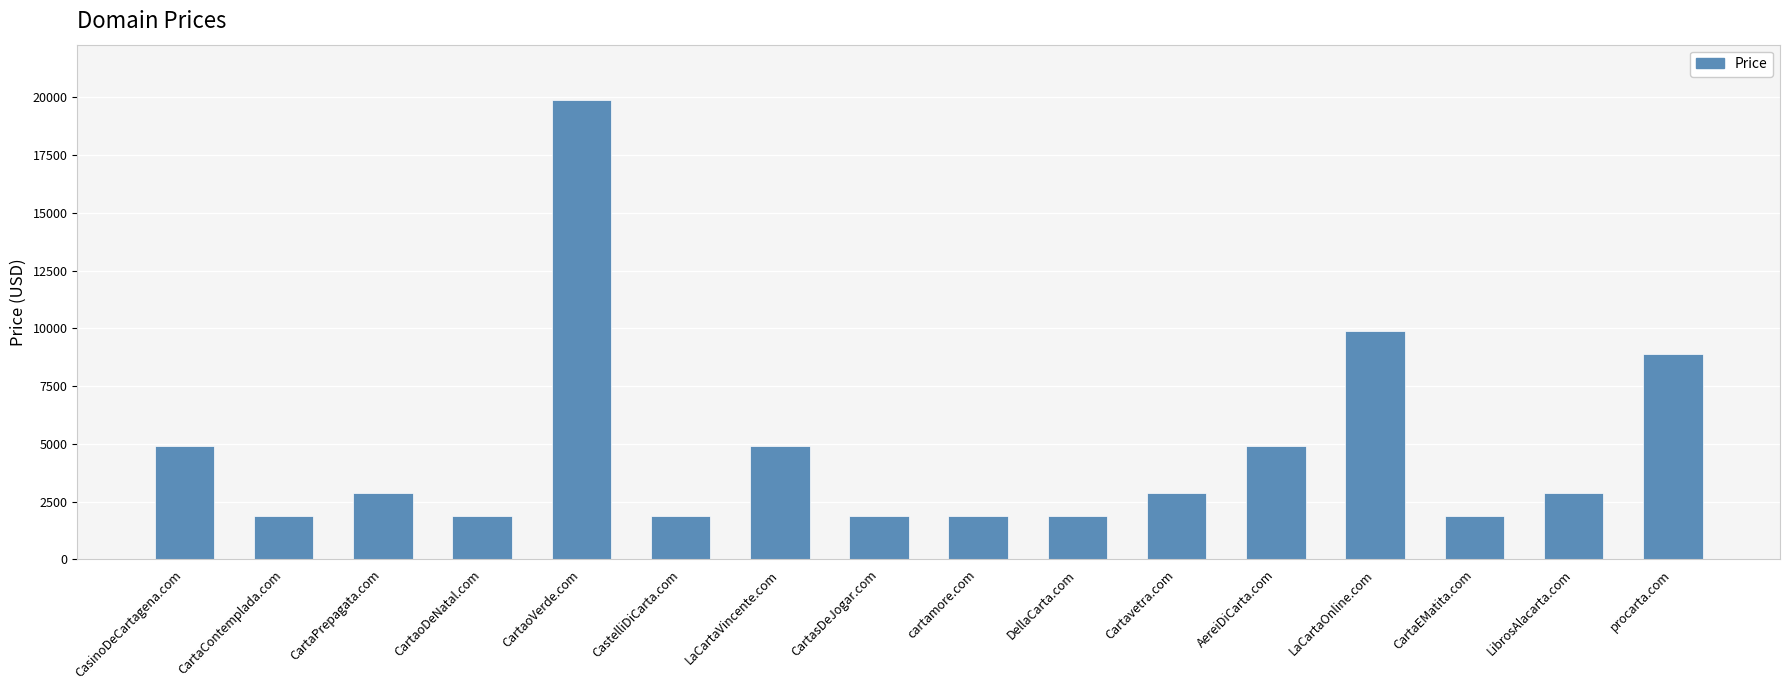

What is the sum of all values?

75208